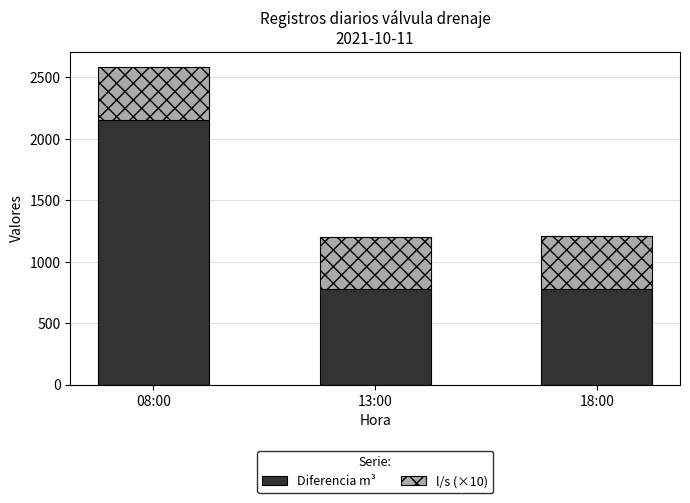

What is the minimum value for Diferencia m³?

774.0